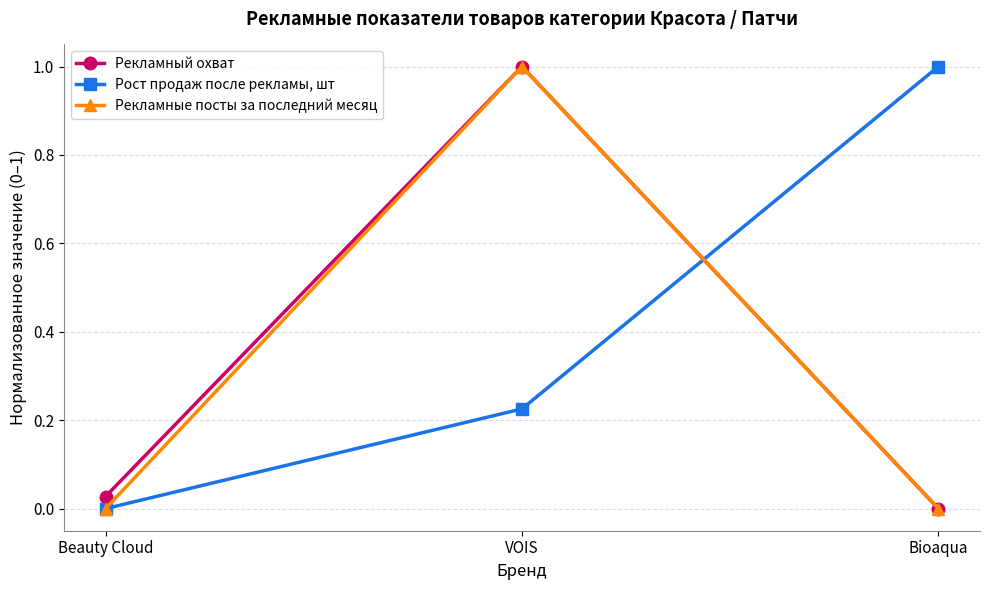

What is the difference between the highest and lowest values at Bioaqua?

1.0